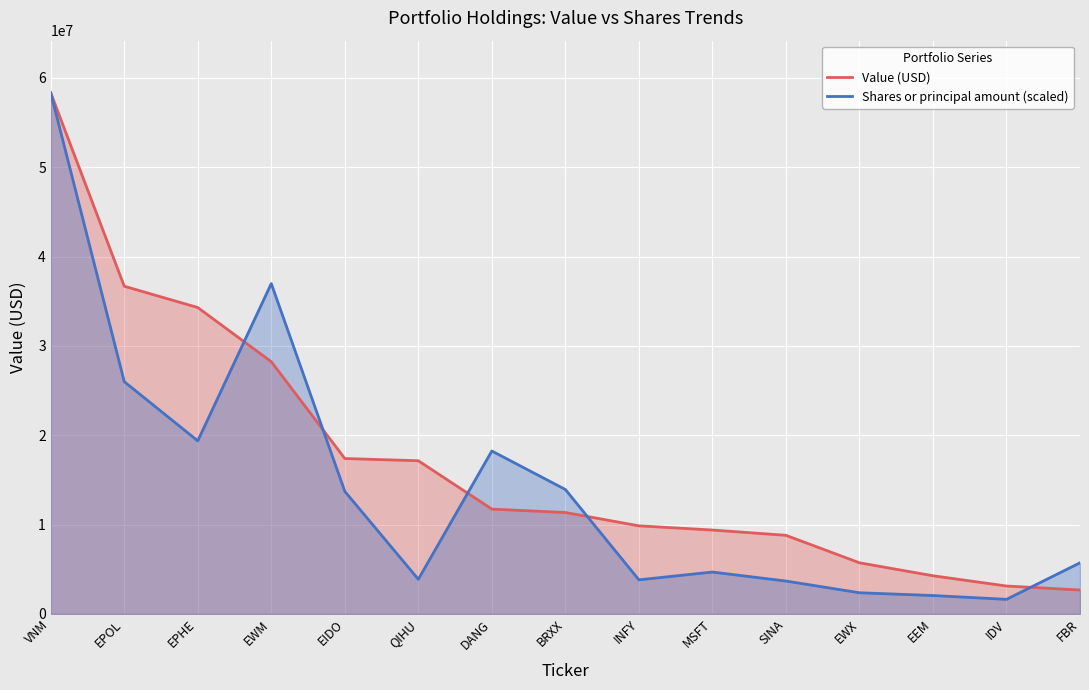

The value of Value (USD) at EWX is 2073514.7. True or false?

False